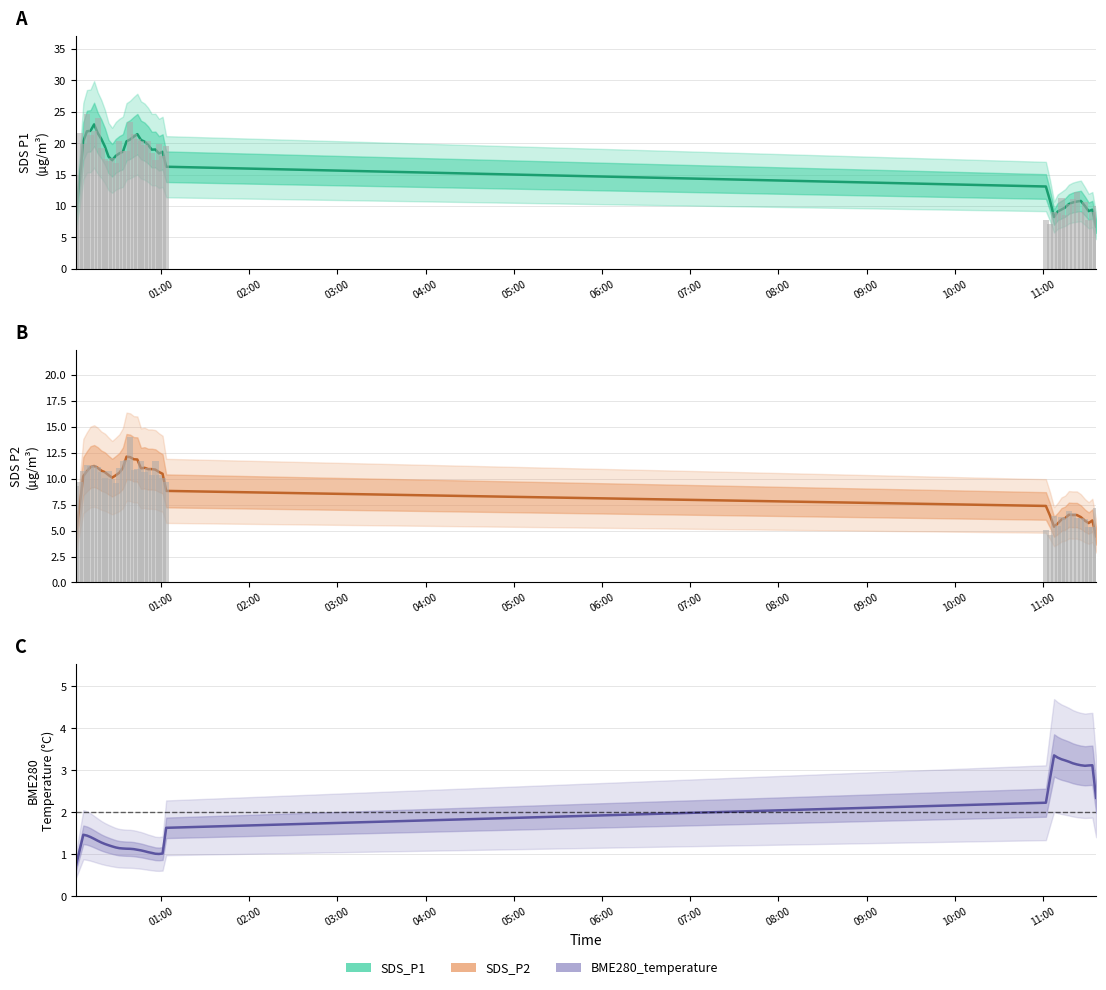

What is the difference between the maximum and second lowest values in the SDS_P2 series?

7.4